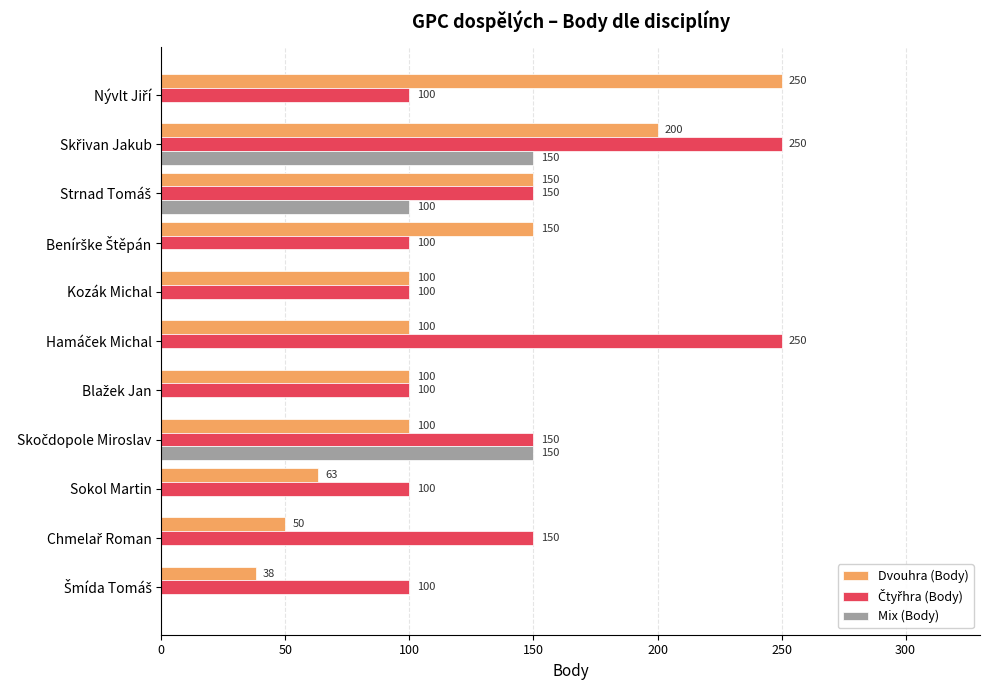

How many values in Mix (Body) are above zero?

3